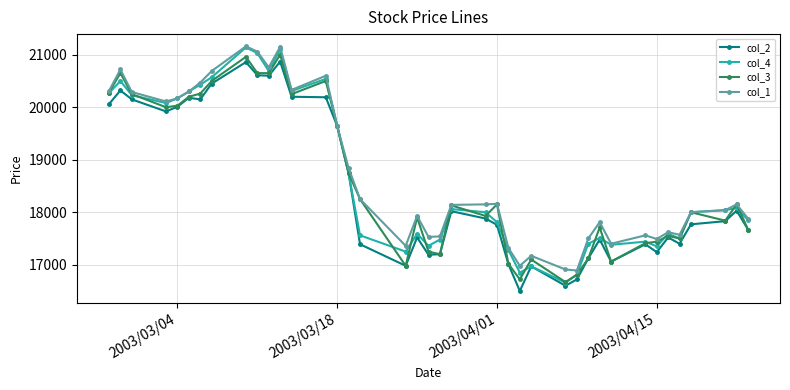

How many lines are shown in the chart?

4